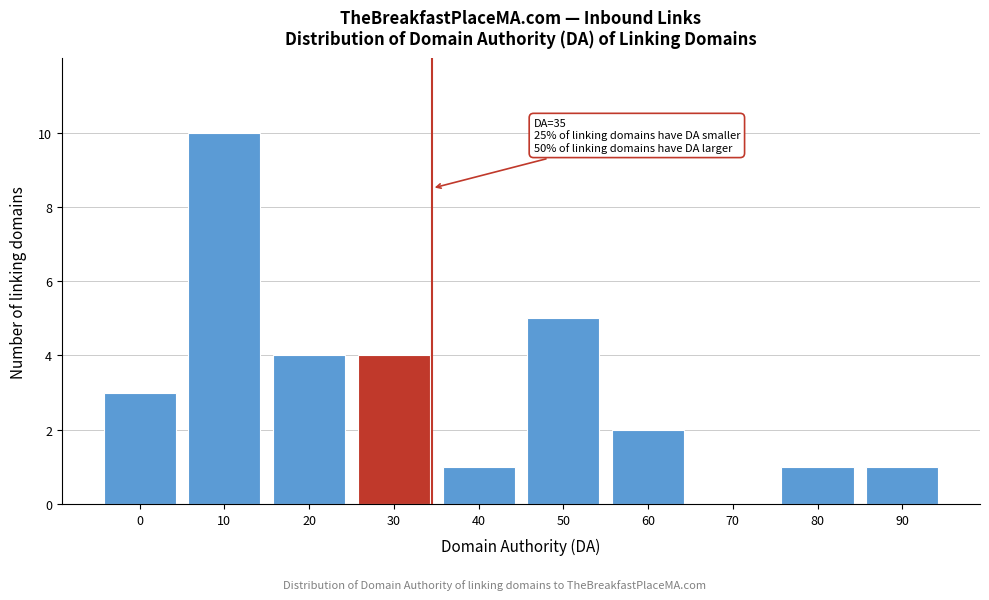

Reading right to left, what are all the values shown in this chart?

90=1	80=1	70=0	60=2	50=5	40=1	30=4	20=4	10=10	0=3